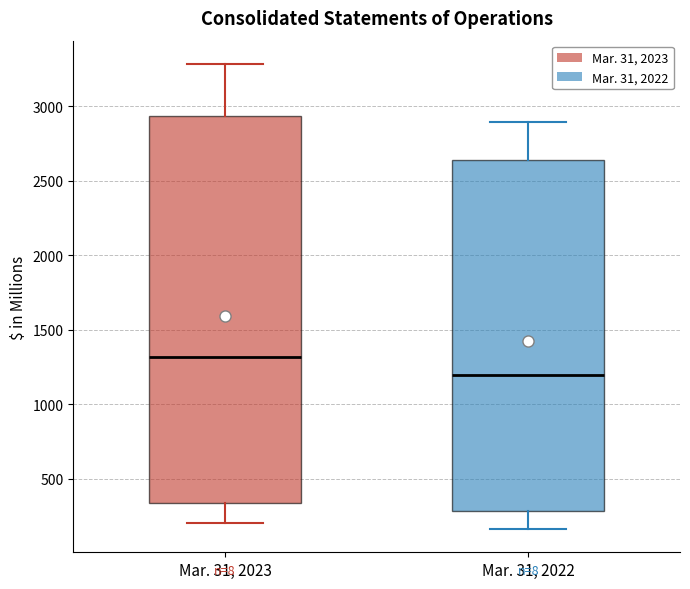

Which box has the lowest median line?

Mar. 31, 2022